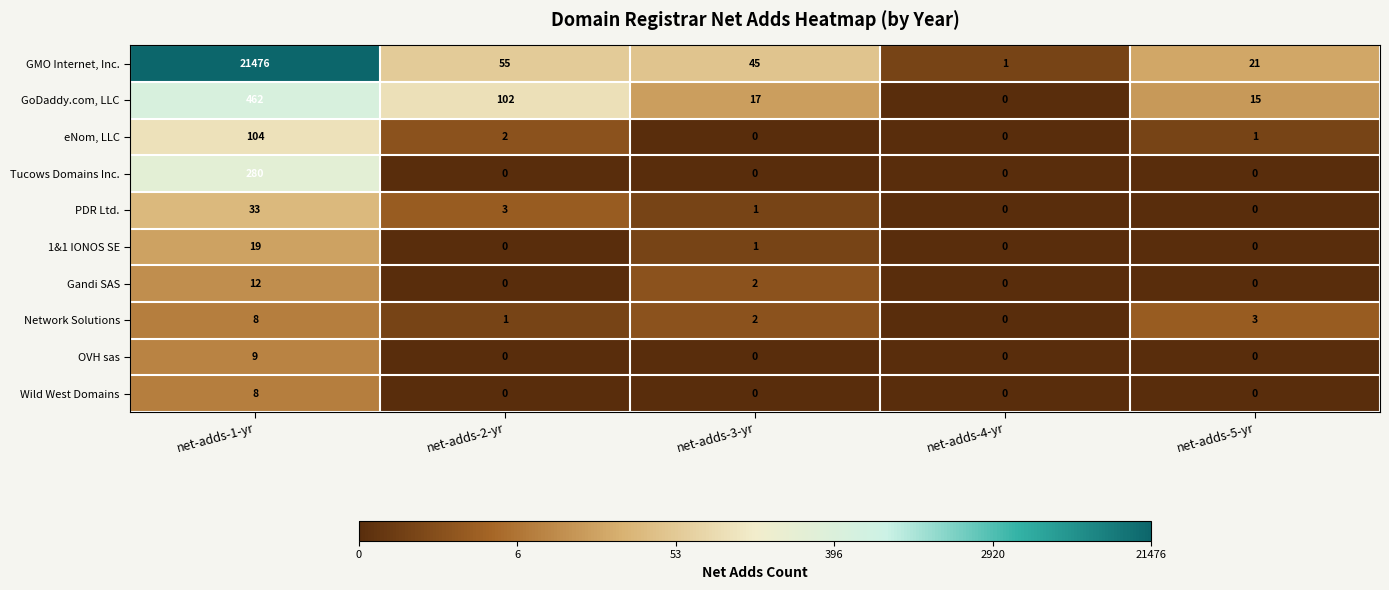

What is the difference between the maximum and minimum values in the Gandi SAS series?

12